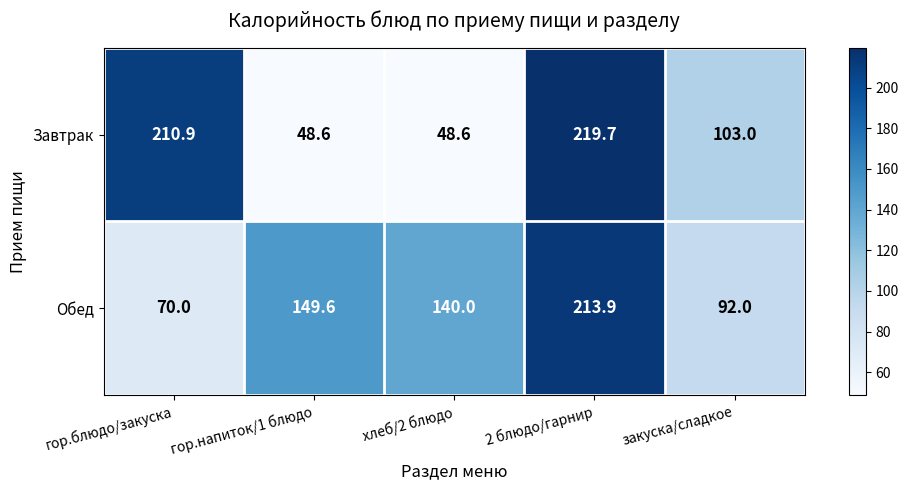

Is it true that Завтрак equals 48.6 at гор.напиток/1 блюдо?

True